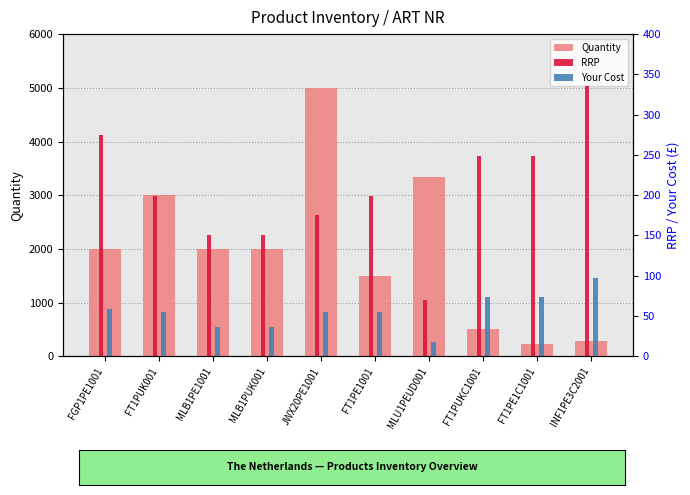

Which series changed the most between FT1PUK001 and MLU1PEUD001?

Quantity